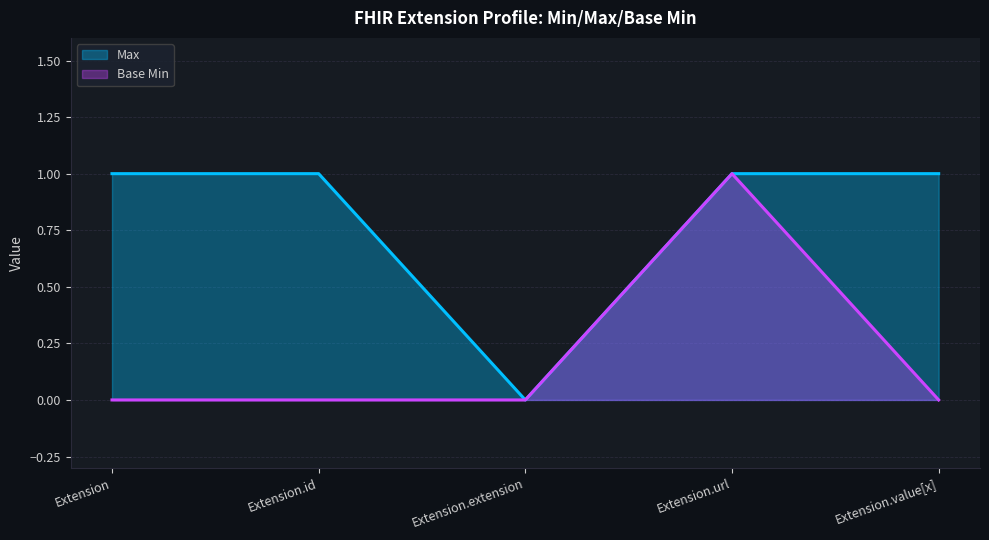

How many interior local valleys does the Max series have?

1